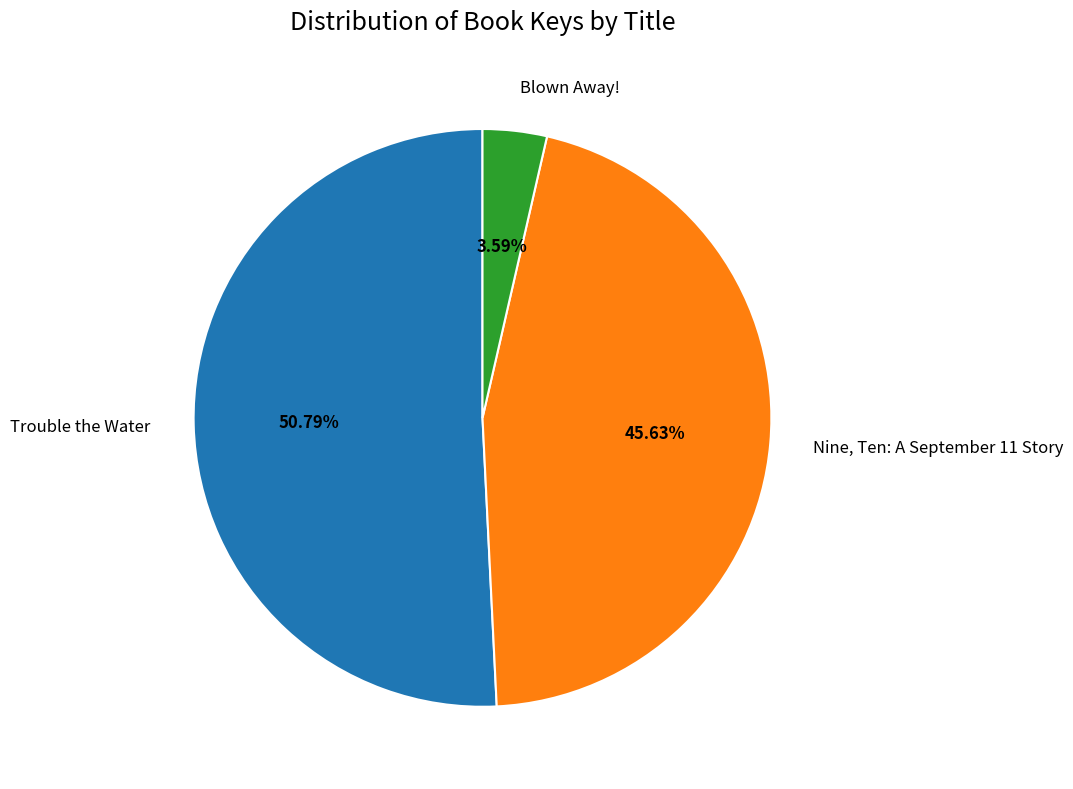

The Nine, Ten: A September 11 Story slice represents 46% of the pie. True or false?

True